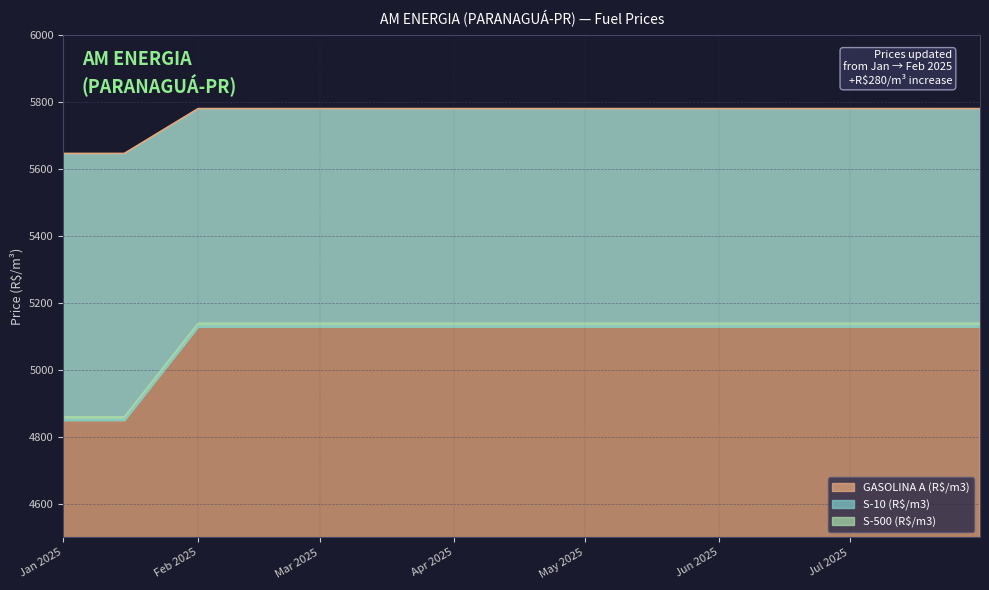

Is it true that GASOLINA A (R$/m3) equals 3119.8 at May 2025?

False